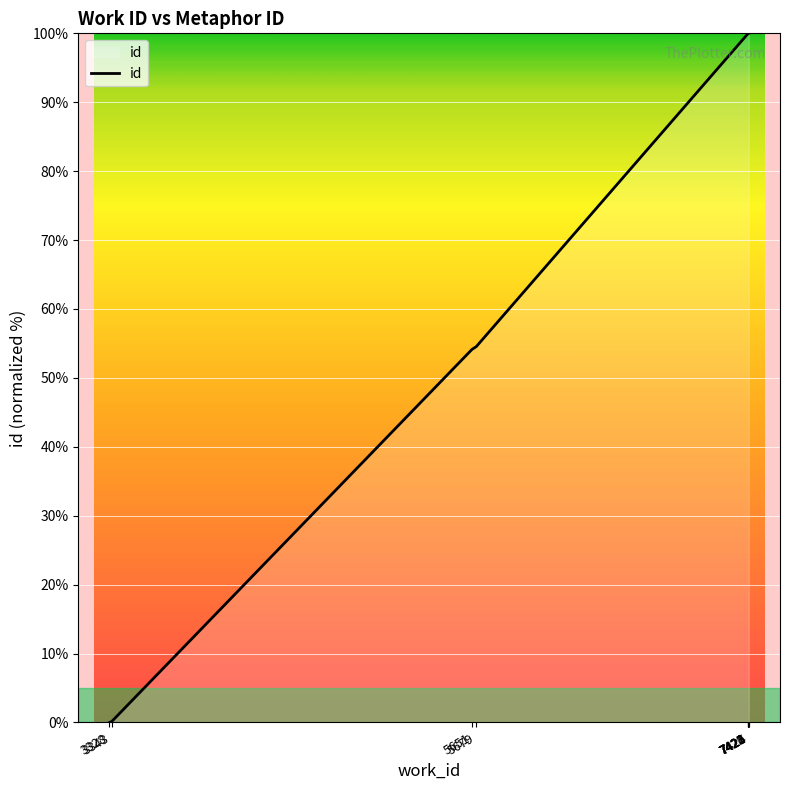

Count the number of categories in the chart.

10